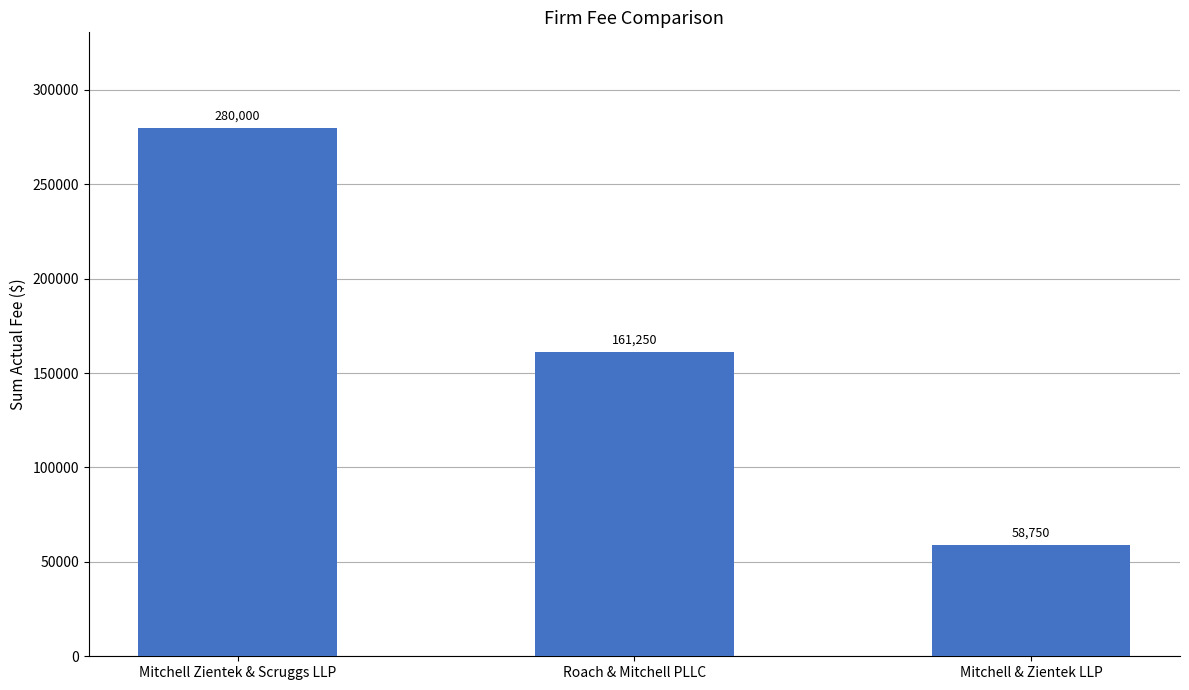

The chart shows a value of 406287 at Mitchell Zientek & Scruggs LLP. True or false?

False